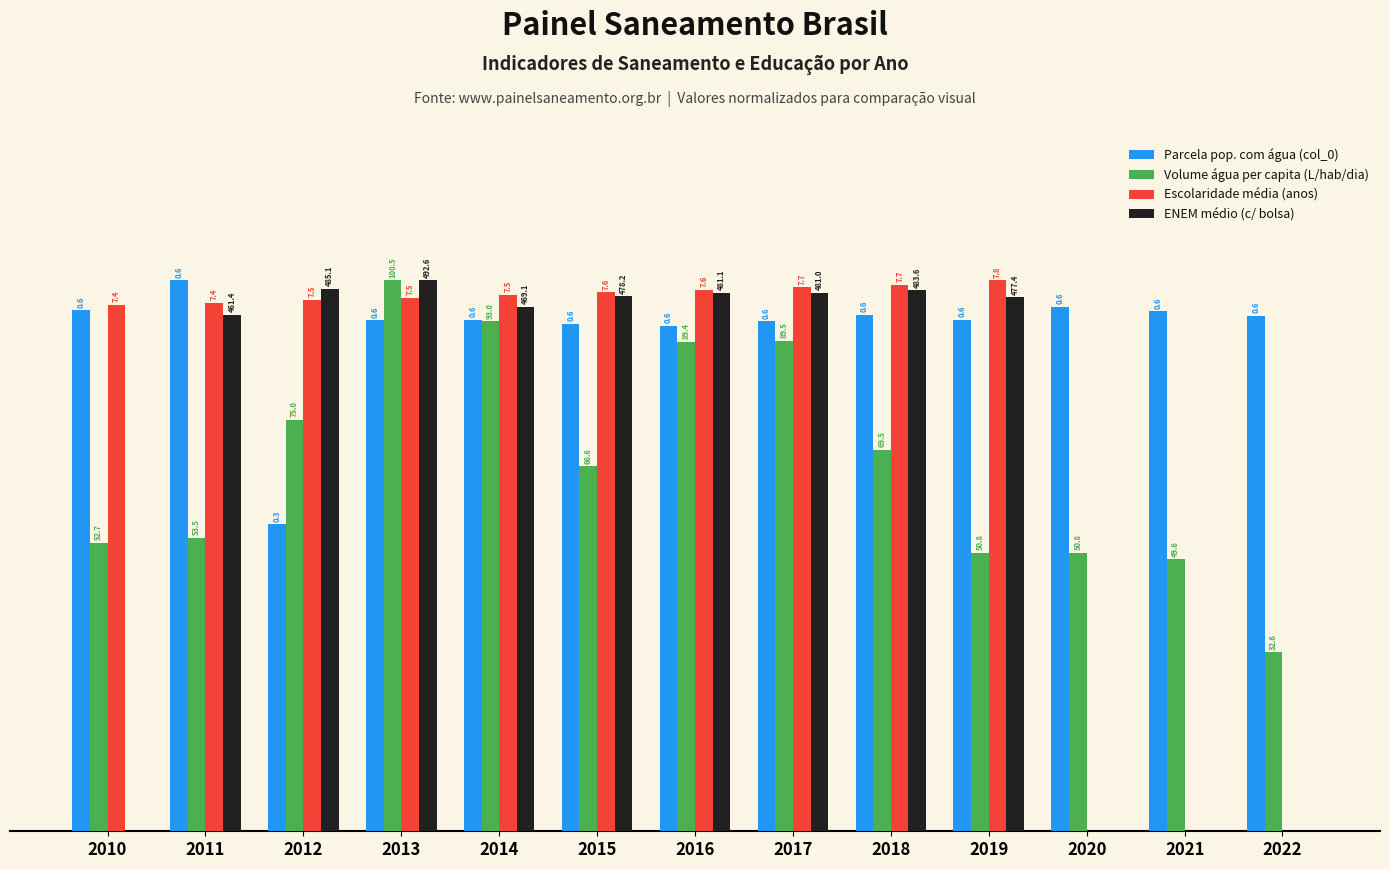

What is the value of the Escolaridade média (anos) bar at the 5th from the left?

97.3